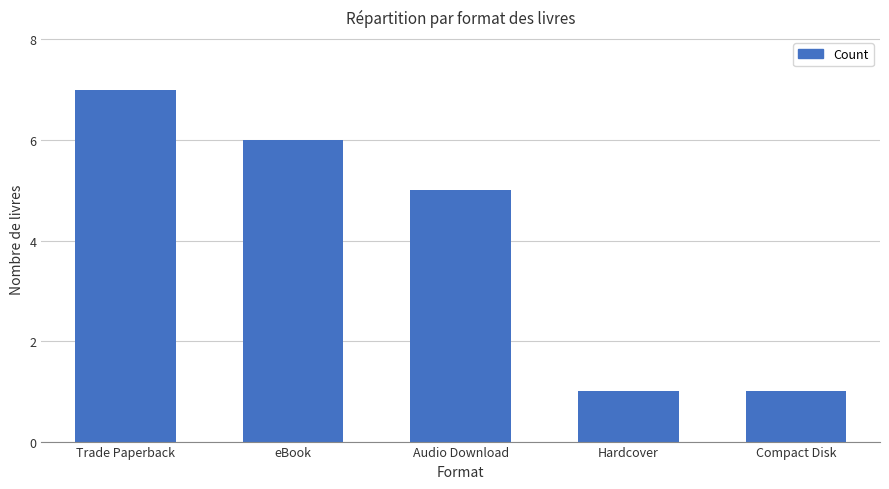

Read the value at Trade Paperback.

7